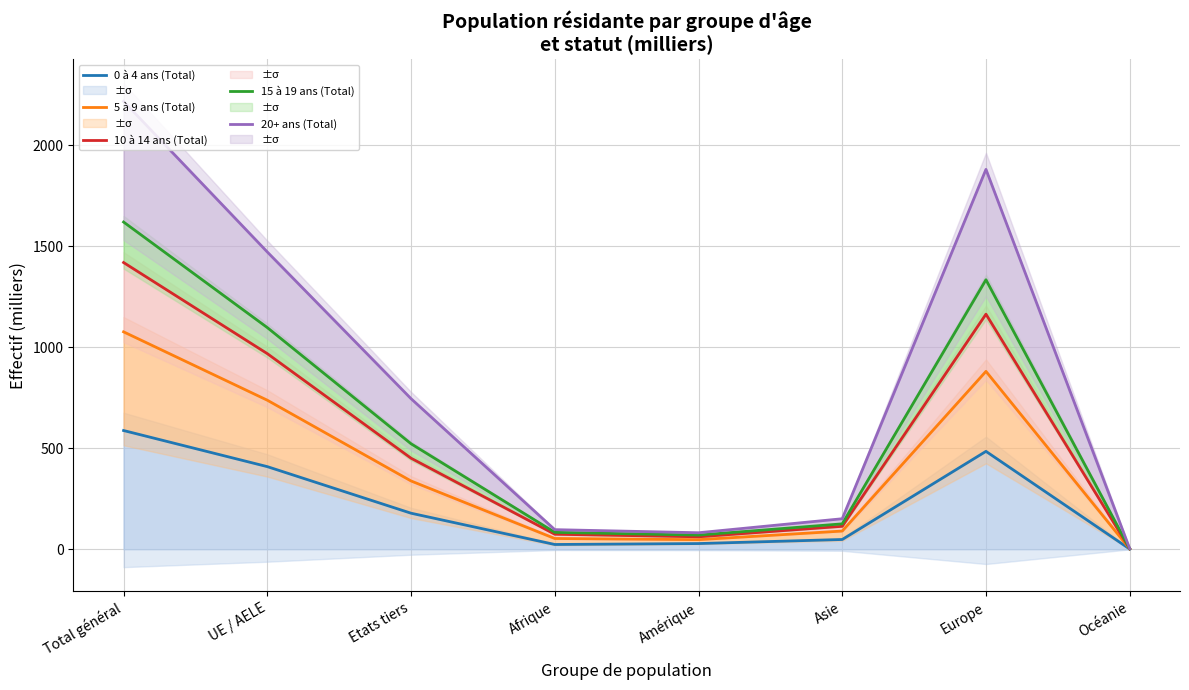

True or false: 5 à 9 ans (Total) and 20+ ans (Total) cross at least once.

False